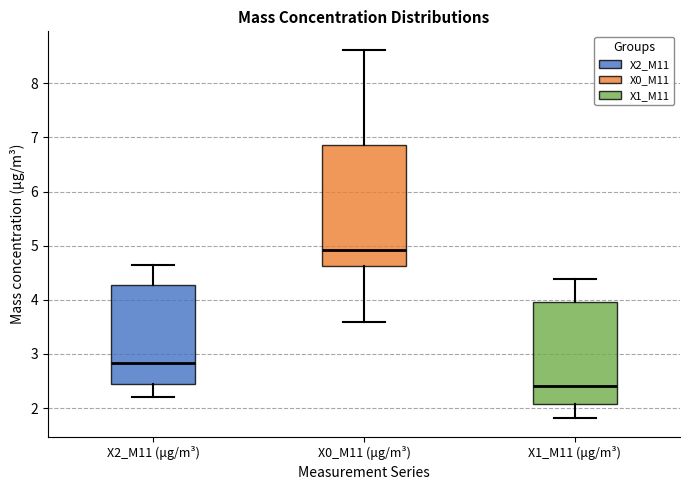

Comparing the boxes themselves (not the whiskers), which one is the tallest?

X0_M11 (μg/m³)